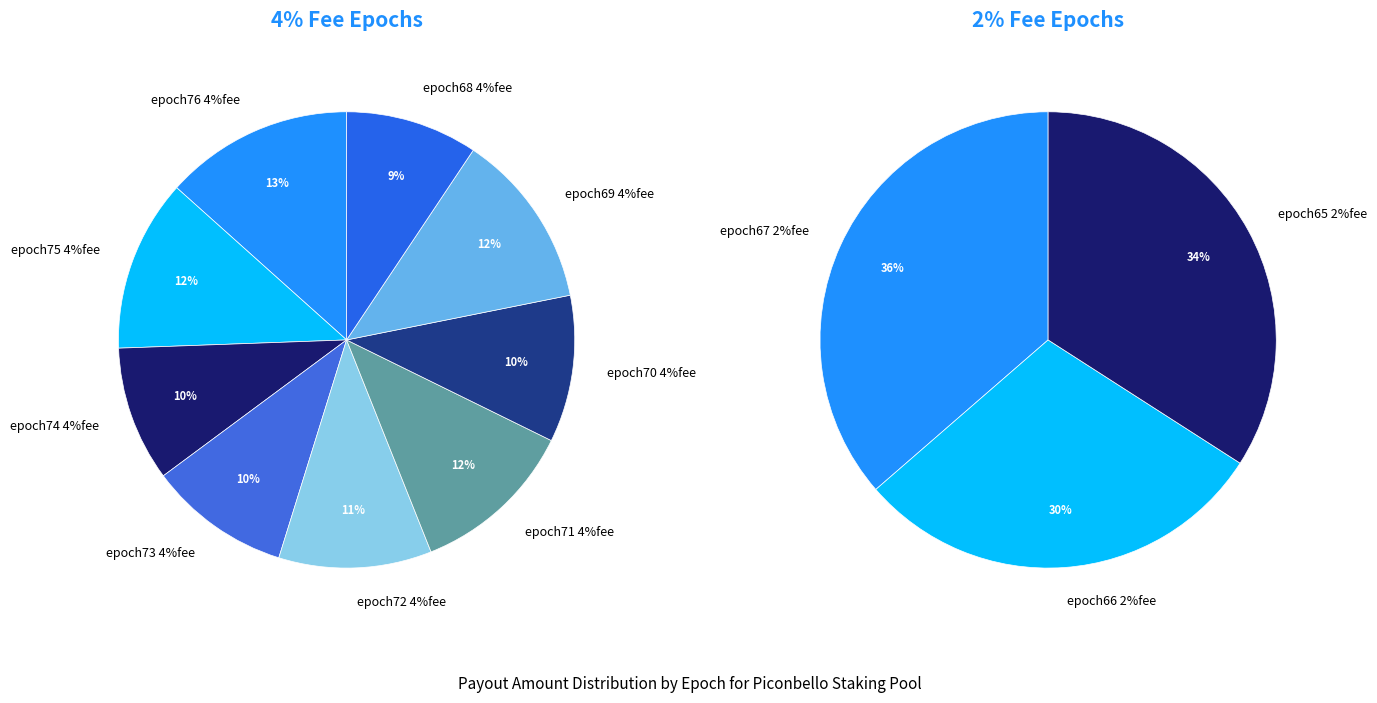

True or false: epoch74 4%fee accounts for 16% of the total.

False